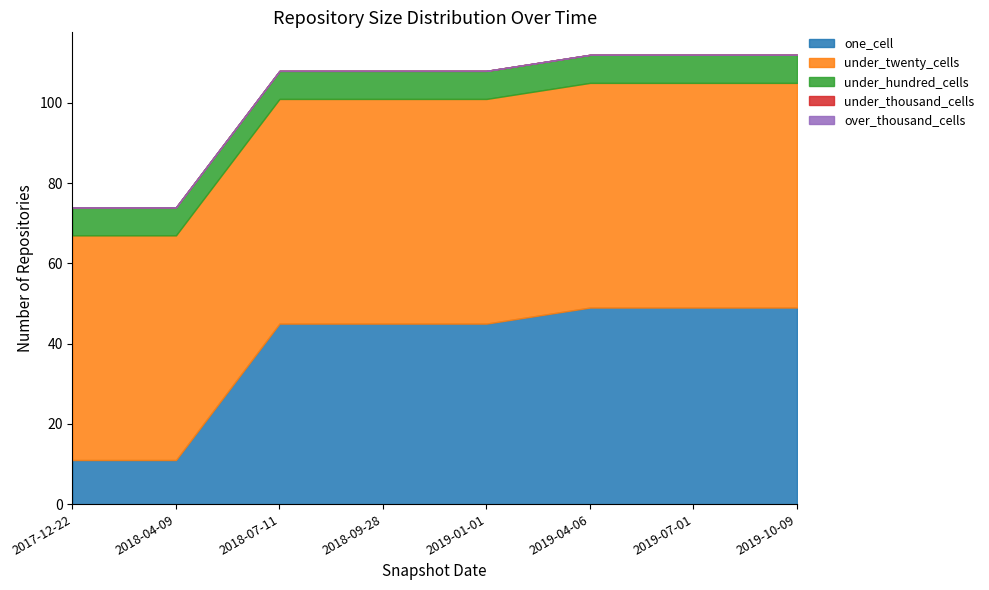

The under_twenty_cells series shows 86 at 2019-04-06. True or false?

False